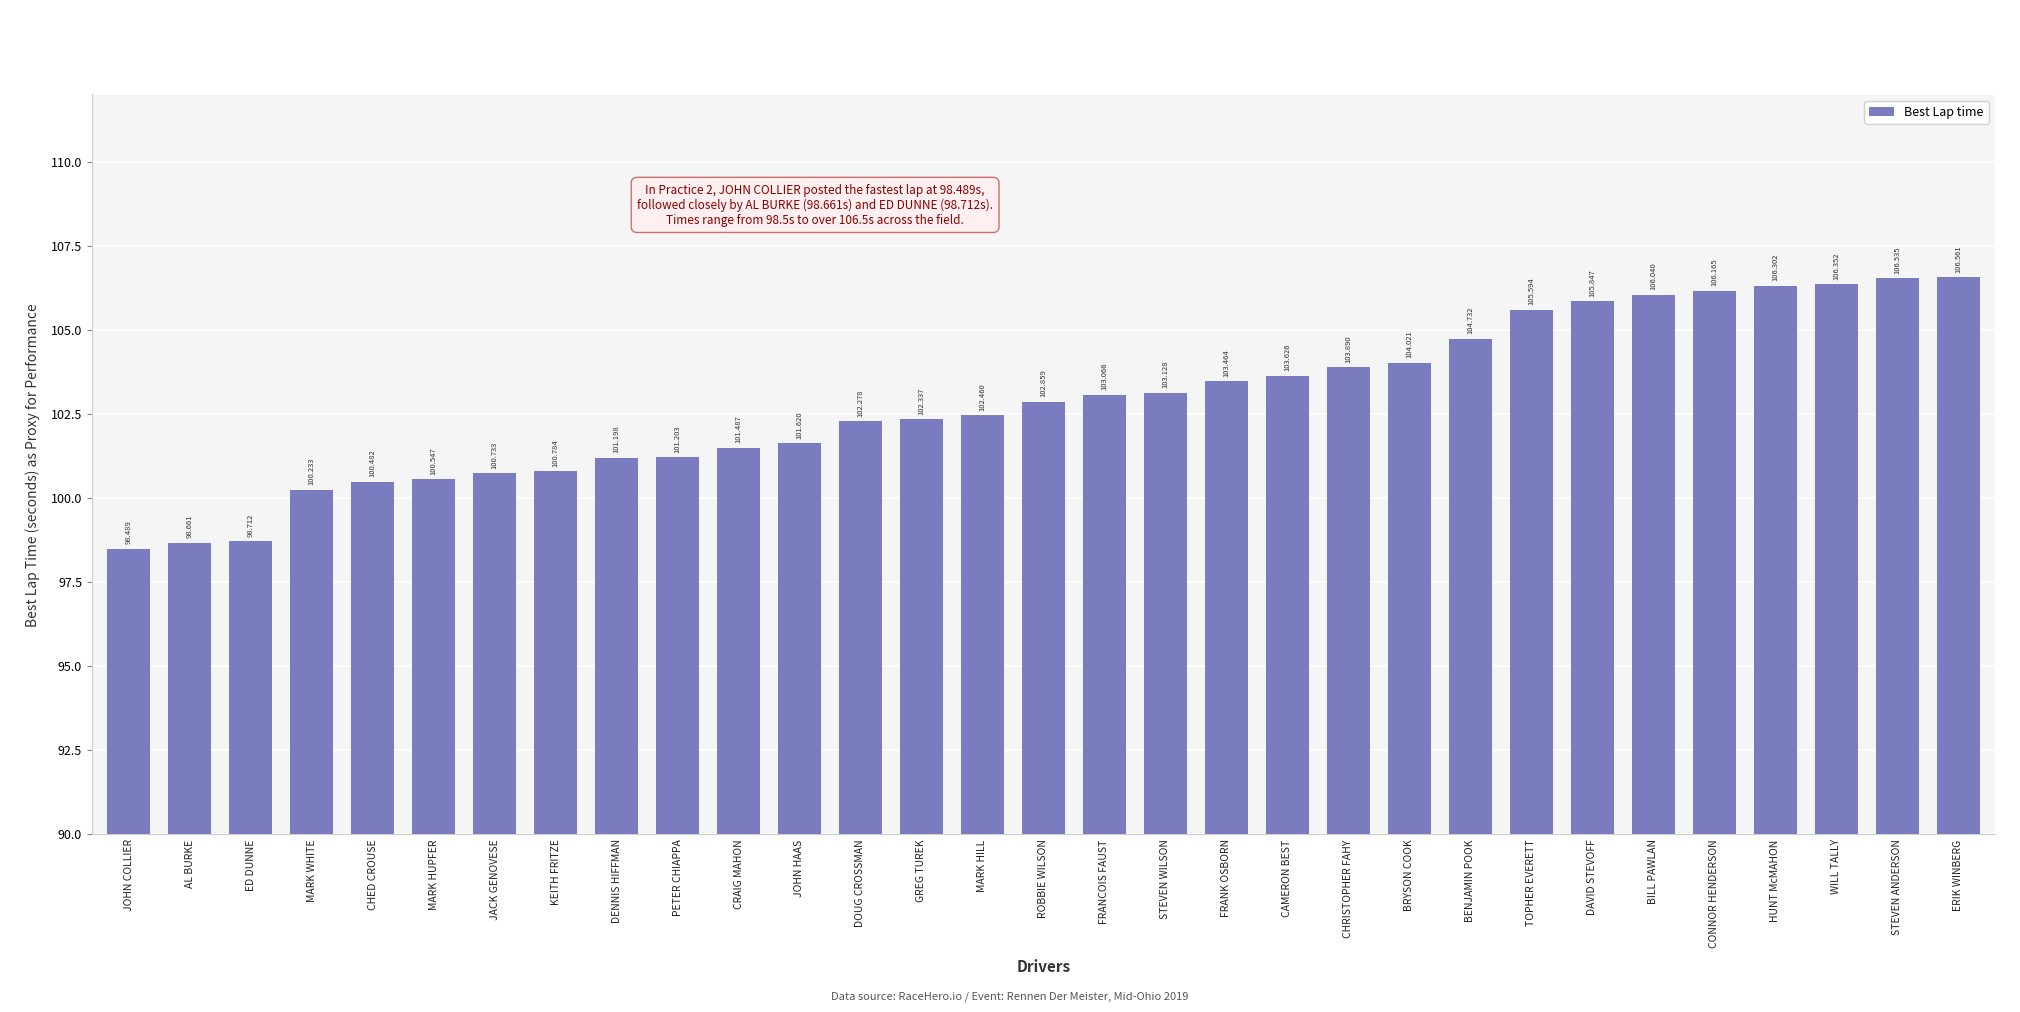

Is it true that the value at CHED CROUSE is 35.0?

False